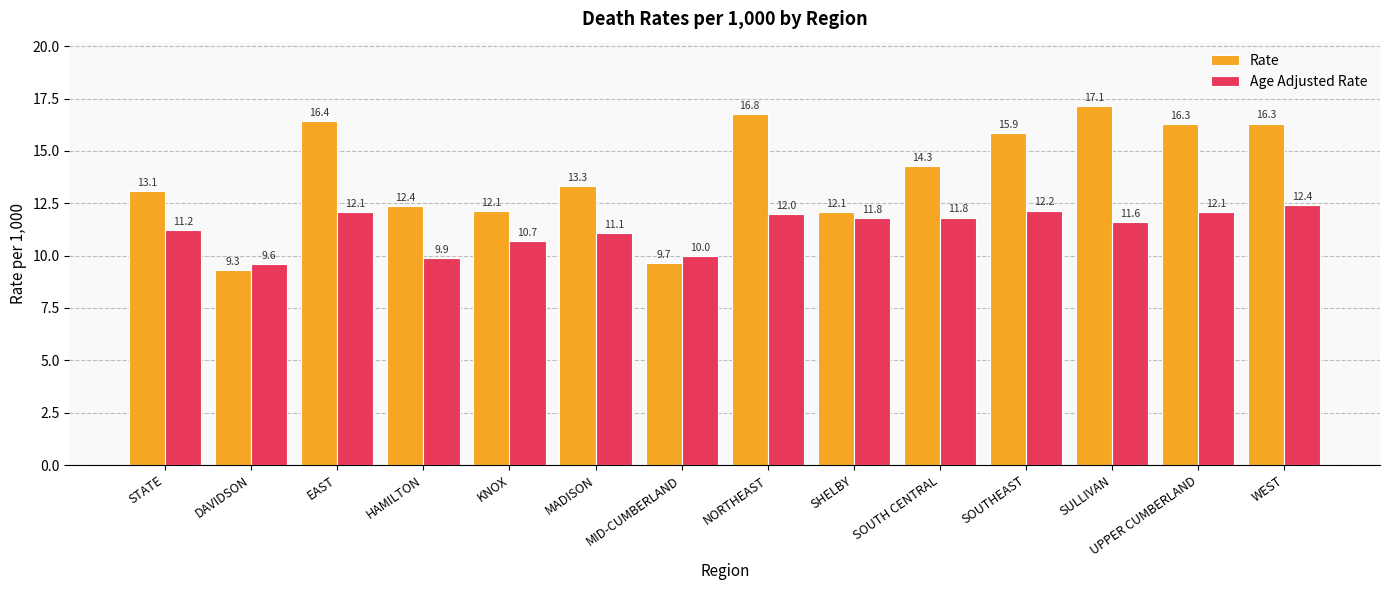

What are all the series names shown in the legend?

Rate, Age Adjusted Rate